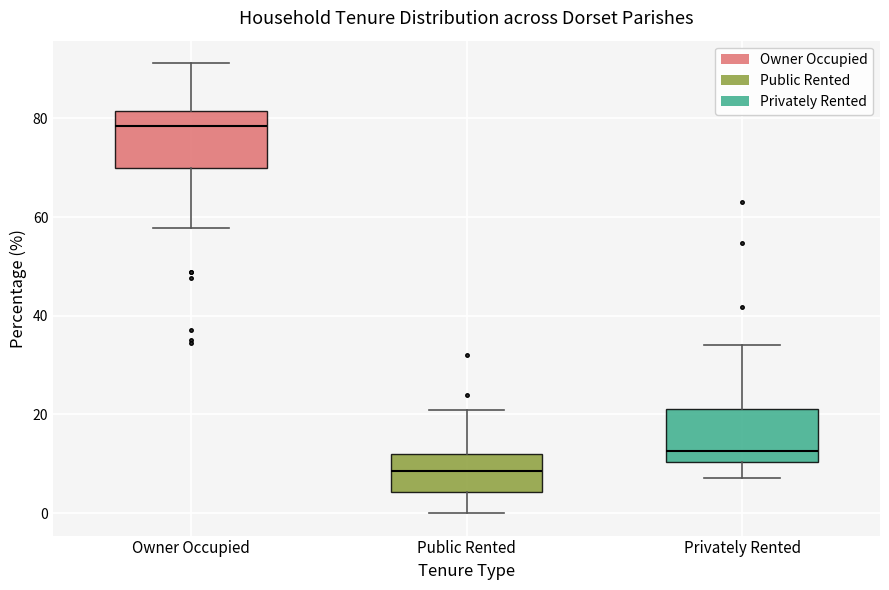

Reading left to right, read every box against the y-axis: the position of its median line, the range the box covers, and the ends of its whiskers. The values are not printed on the chart, so give them approximately, as read against the axis.

Owner Occupied: median 78, box 70 to 82, whiskers 58 to 92
Public Rented: median 8, box 4 to 12, whiskers 0 to 20
Privately Rented: median 12, box 10 to 22, whiskers 8 to 34